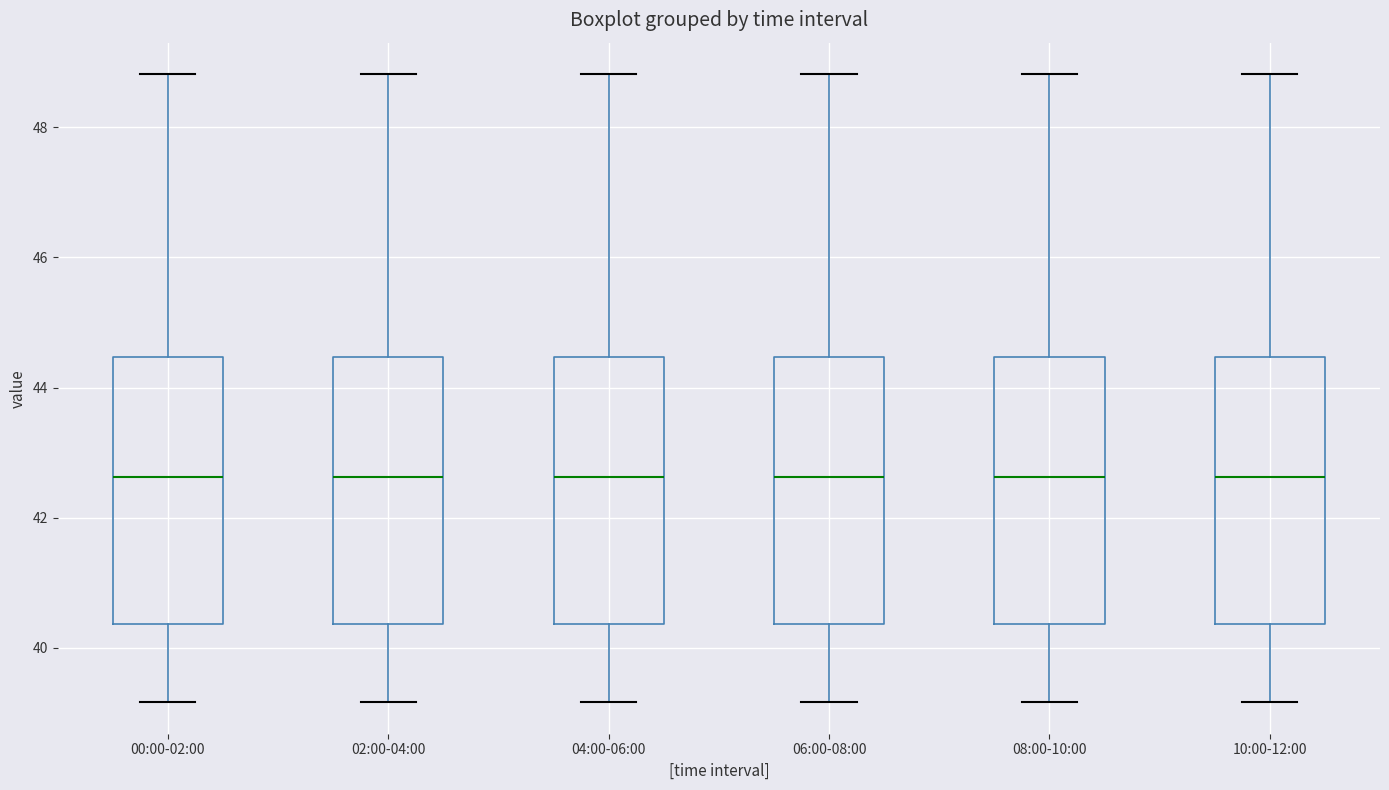

Reading left to right, read every box against the y-axis: the position of its median line, the range the box covers, and the ends of its whiskers. The values are not printed on the chart, so give them approximately, as read against the axis.

00:00-02:00: median 42.6, box 40.4 to 44.4, whiskers 39.2 to 48.8
02:00-04:00: median 42.6, box 40.4 to 44.4, whiskers 39.2 to 48.8
04:00-06:00: median 42.6, box 40.4 to 44.4, whiskers 39.2 to 48.8
06:00-08:00: median 42.6, box 40.4 to 44.4, whiskers 39.2 to 48.8
08:00-10:00: median 42.6, box 40.4 to 44.4, whiskers 39.2 to 48.8
10:00-12:00: median 42.6, box 40.4 to 44.4, whiskers 39.2 to 48.8